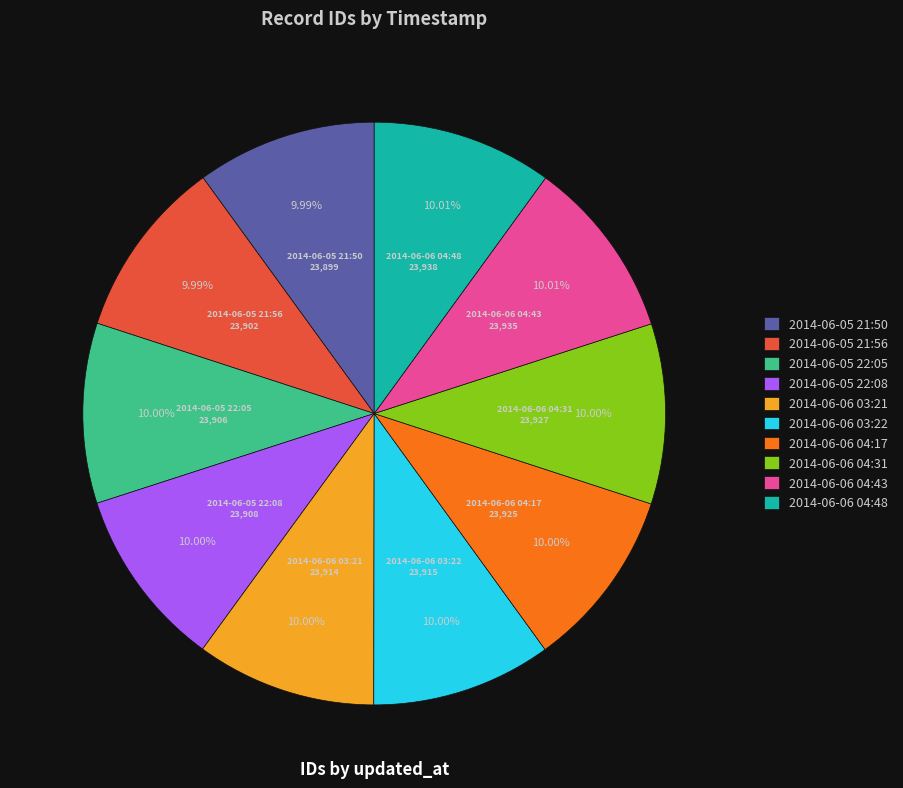

To the nearest percent, what percentage of the pie is 2014-06-06 04:17?

10%